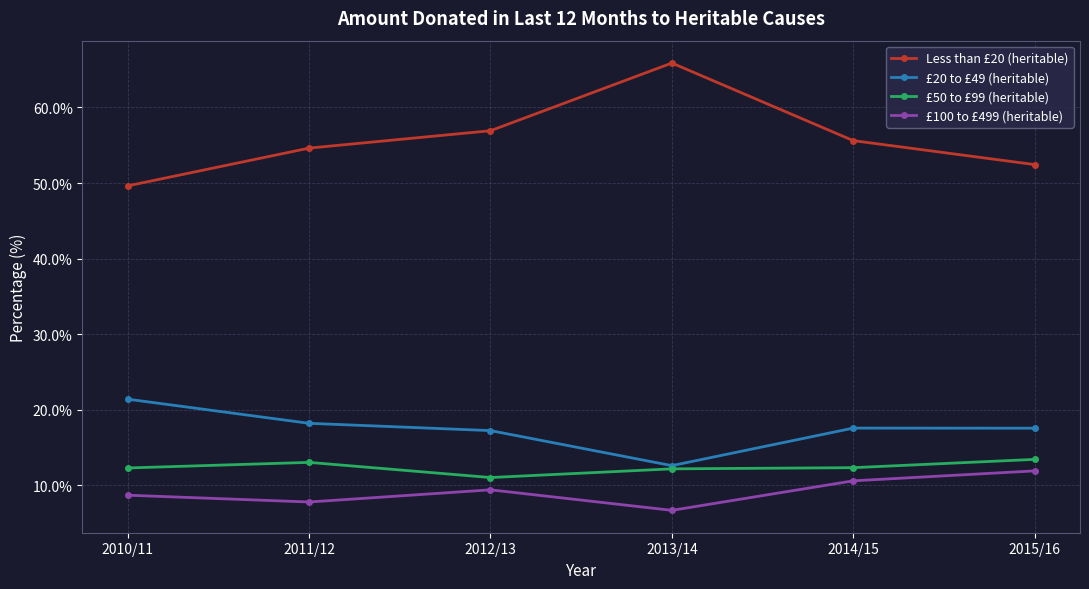

Is this an area chart (filled region under the line)?

No